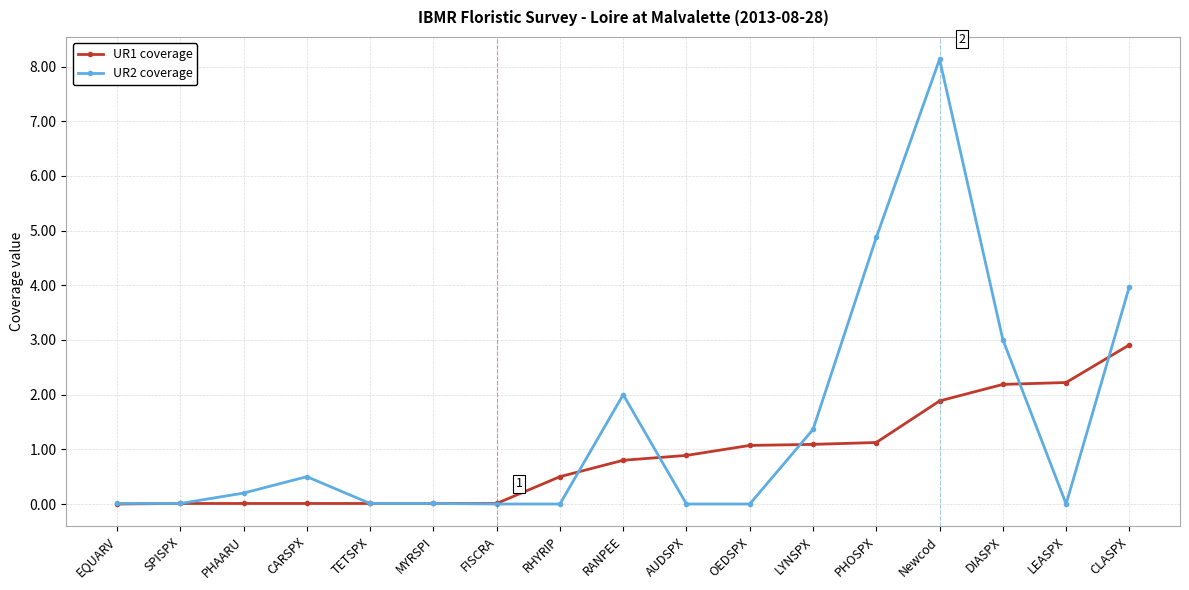

What is the difference between the highest and lowest values at LYNSPX?

0.3